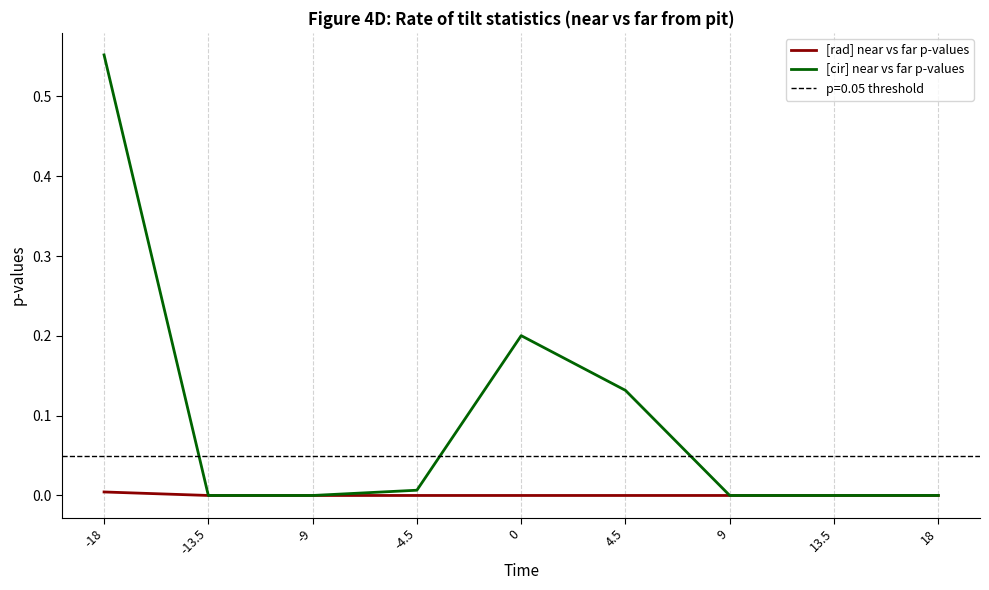

How many intersections are there between [rad] near vs far p-values and [cir] near vs far p-values?

2